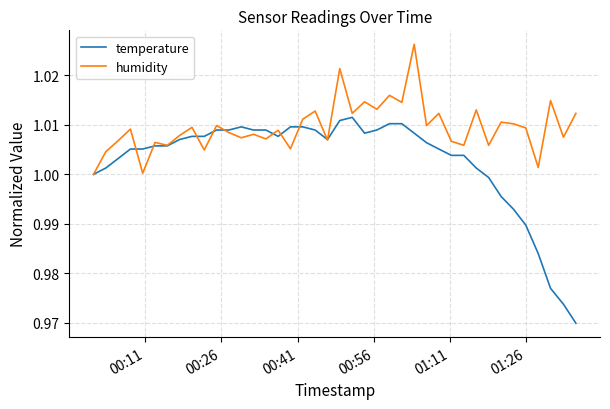

Which series ends up on top after the final intersection of humidity and temperature?

humidity